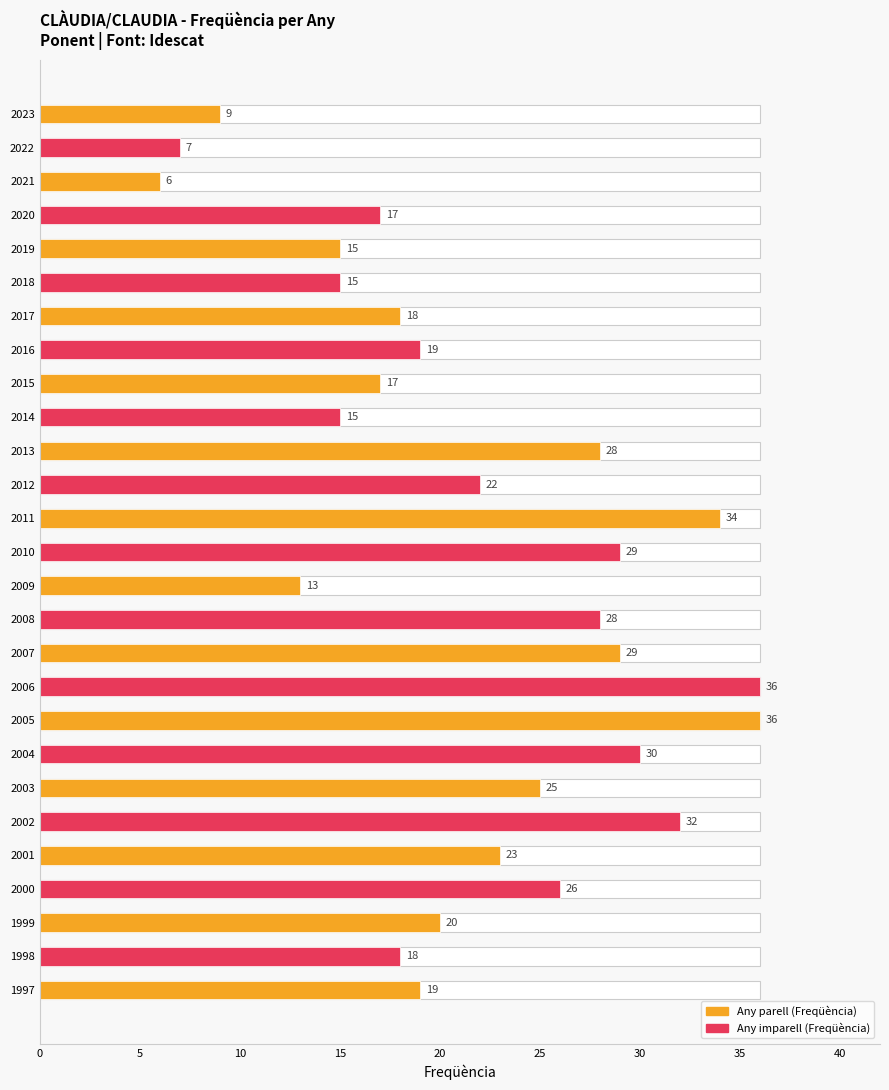

How many bars are there in total?

27